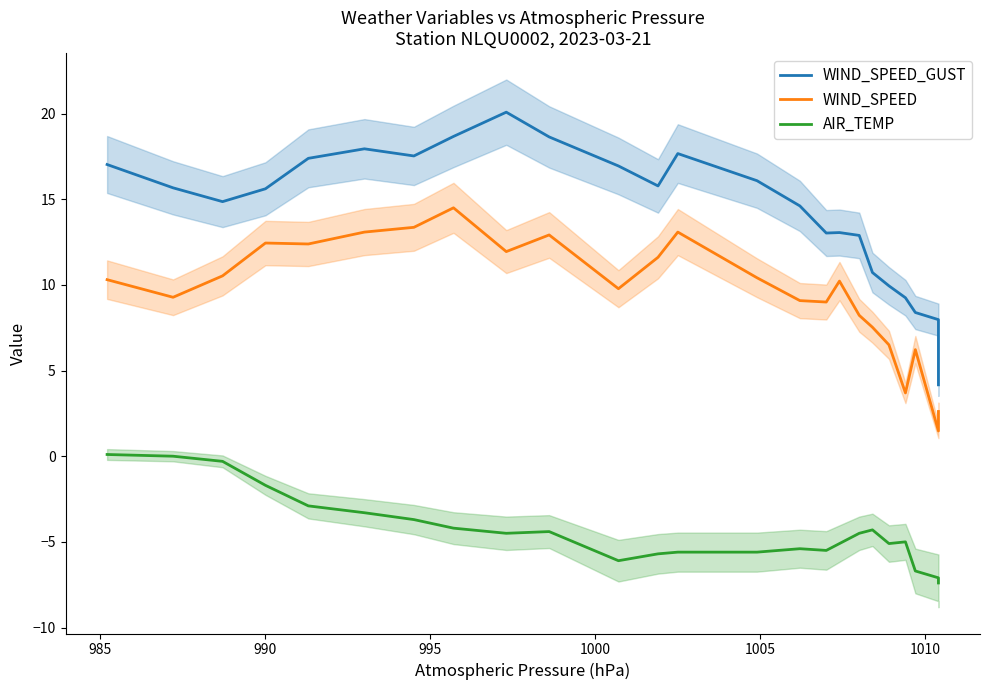

Reading left to right, extract all data points from this chart.

WIND_SPEED_GUST: 17.0	15.7	14.9	15.6	17.4	17.9	17.5	18.7	20.1	18.6	16.9	15.8	17.7	16.1	14.6	13.0	13.1	12.9	10.7	9.9	9.2	8.4	8.0	4.2
WIND_SPEED: 10.3	9.3	10.5	12.4	12.4	13.1	13.4	14.5	11.9	12.9	9.8	11.6	13.1	10.4	9.1	9.0	10.2	8.2	7.5	6.5	3.7	6.2	1.5	2.6
AIR_TEMP: 0.1	0.0	-0.3	-1.7	-2.9	-3.3	-3.7	-4.2	-4.5	-4.4	-6.1	-5.7	-5.6	-5.6	-5.4	-5.5	-5.1	-4.5	-4.3	-5.1	-5.0	-6.7	-7.1	-7.4